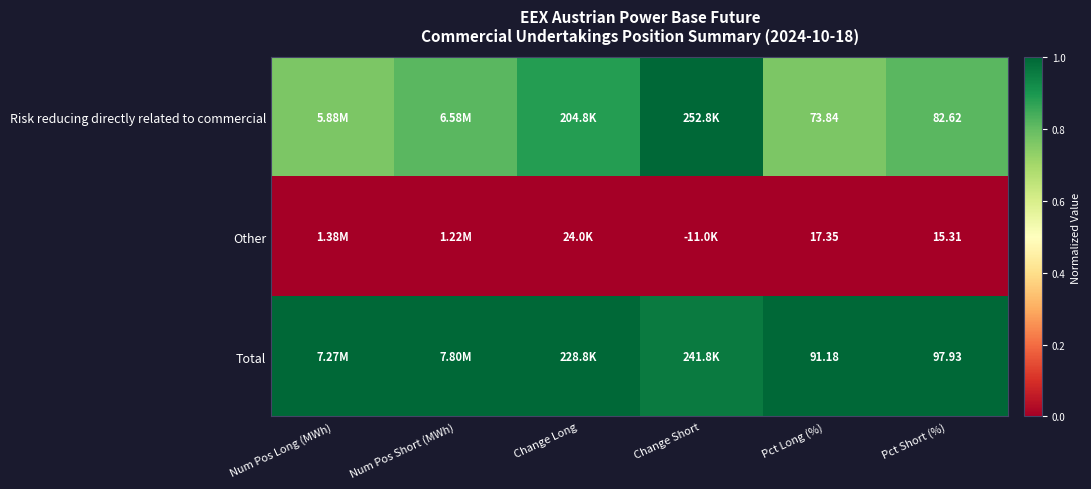

Is it true that Total equals 0.5 at Change Short?

False